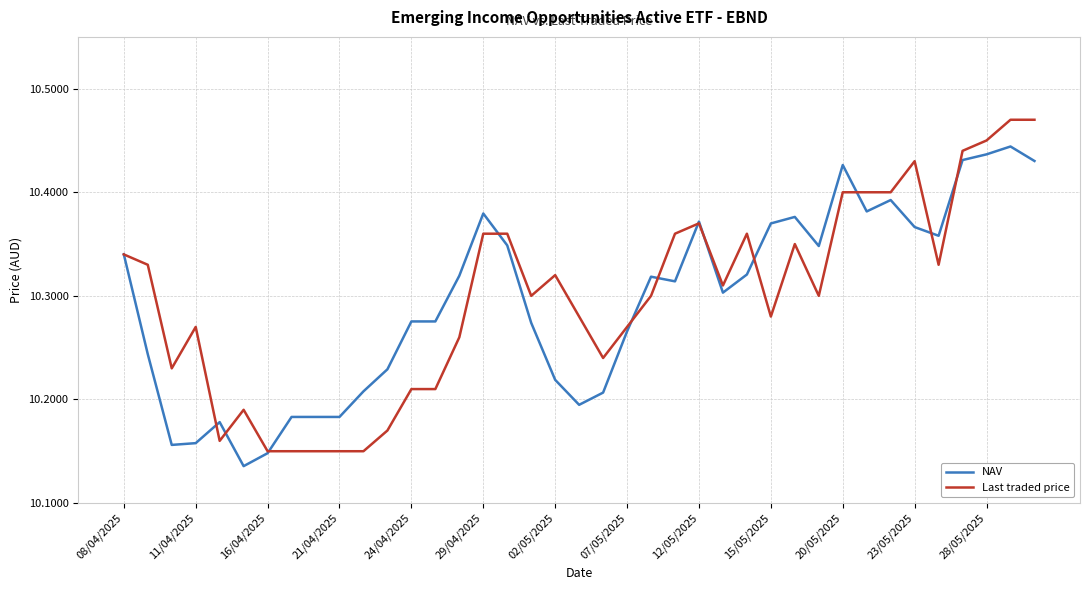

Which series has the largest range (max minus min)?

Last traded price